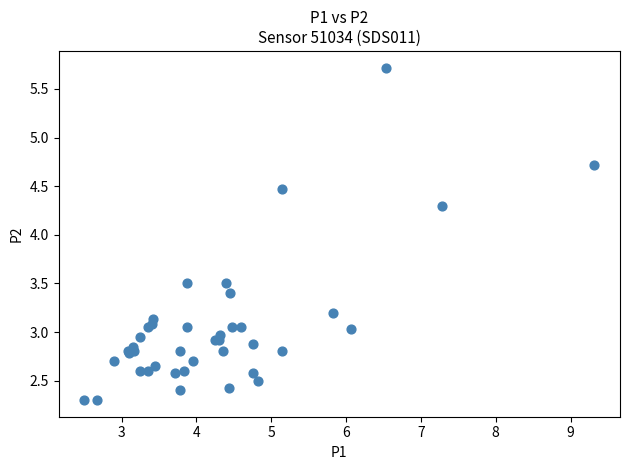

What Y value in the scatter plot is closest to 4?

4.3